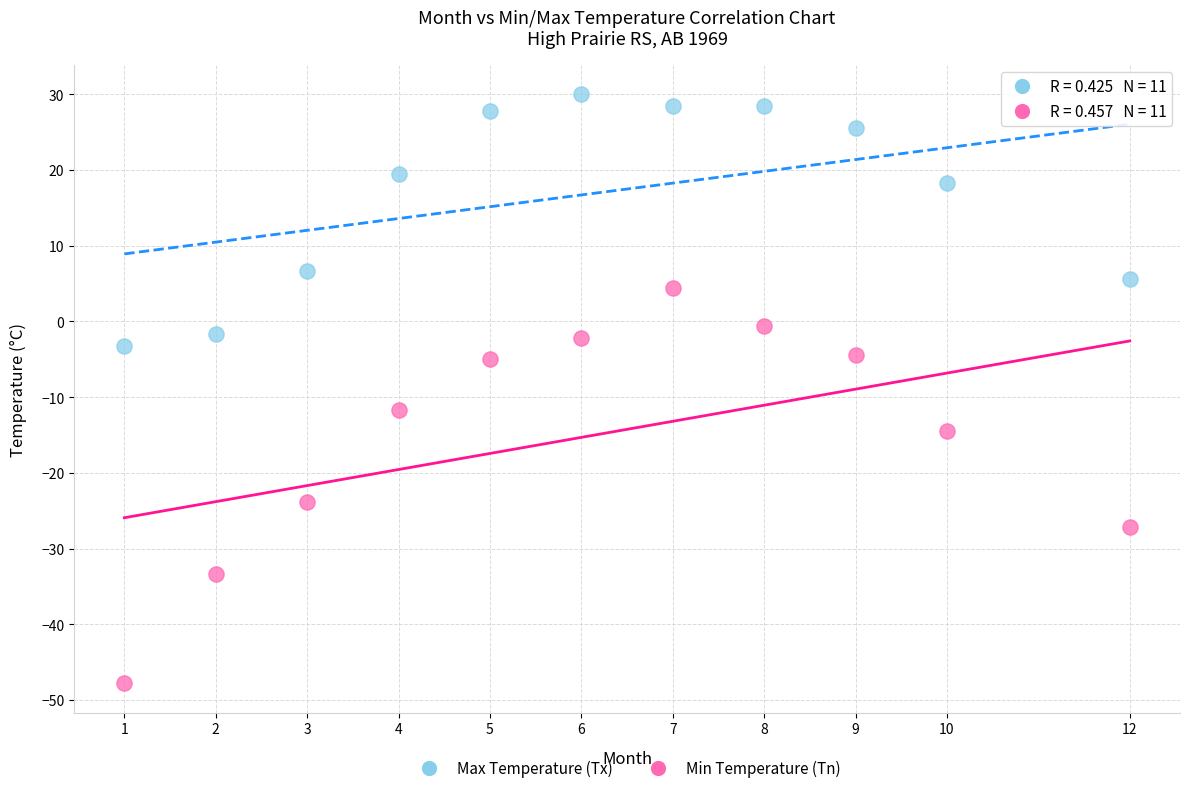

In the Max Temperature (Tx) series, what Y value is closest to 13?

18.3